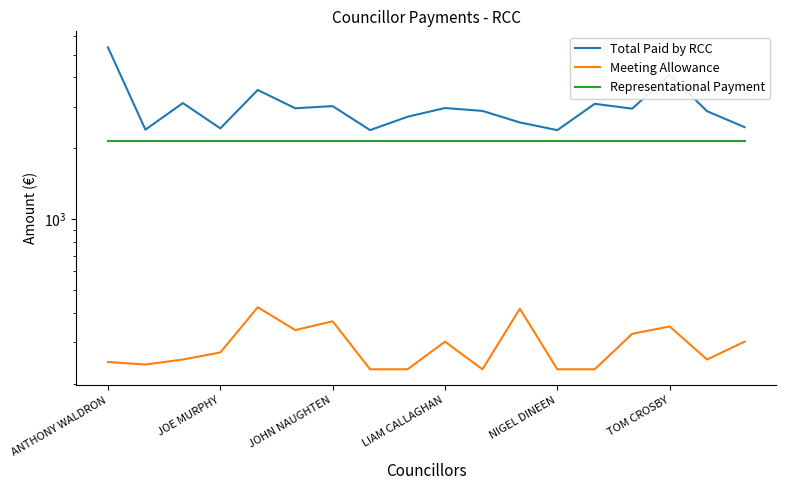

How many lines are shown in the chart?

3